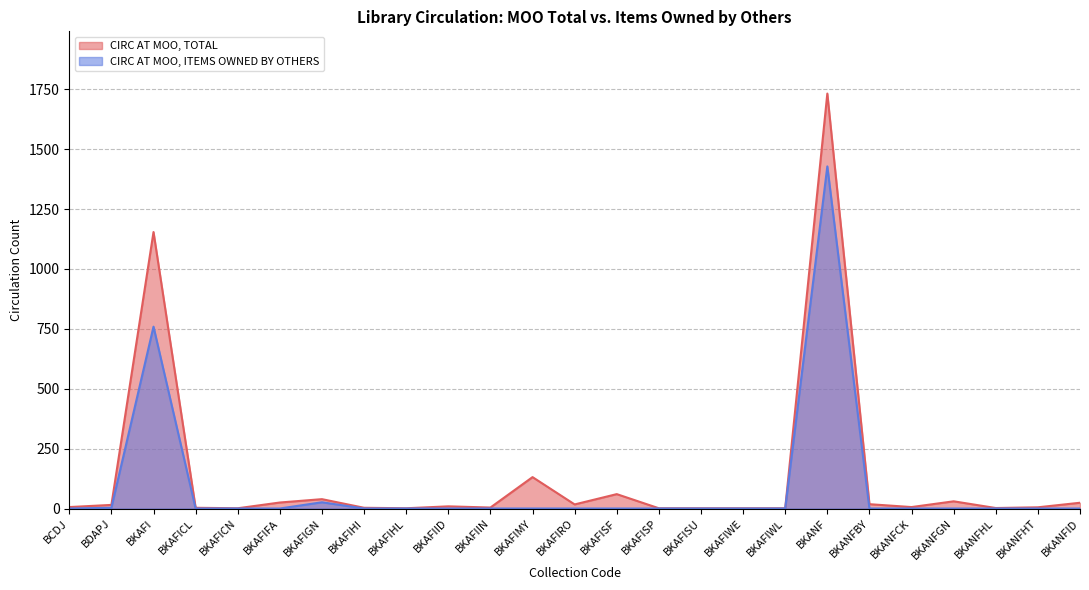

In CIRC AT MOO, TOTAL, how many points are lower than both neighbors (excluding endpoints)?

6